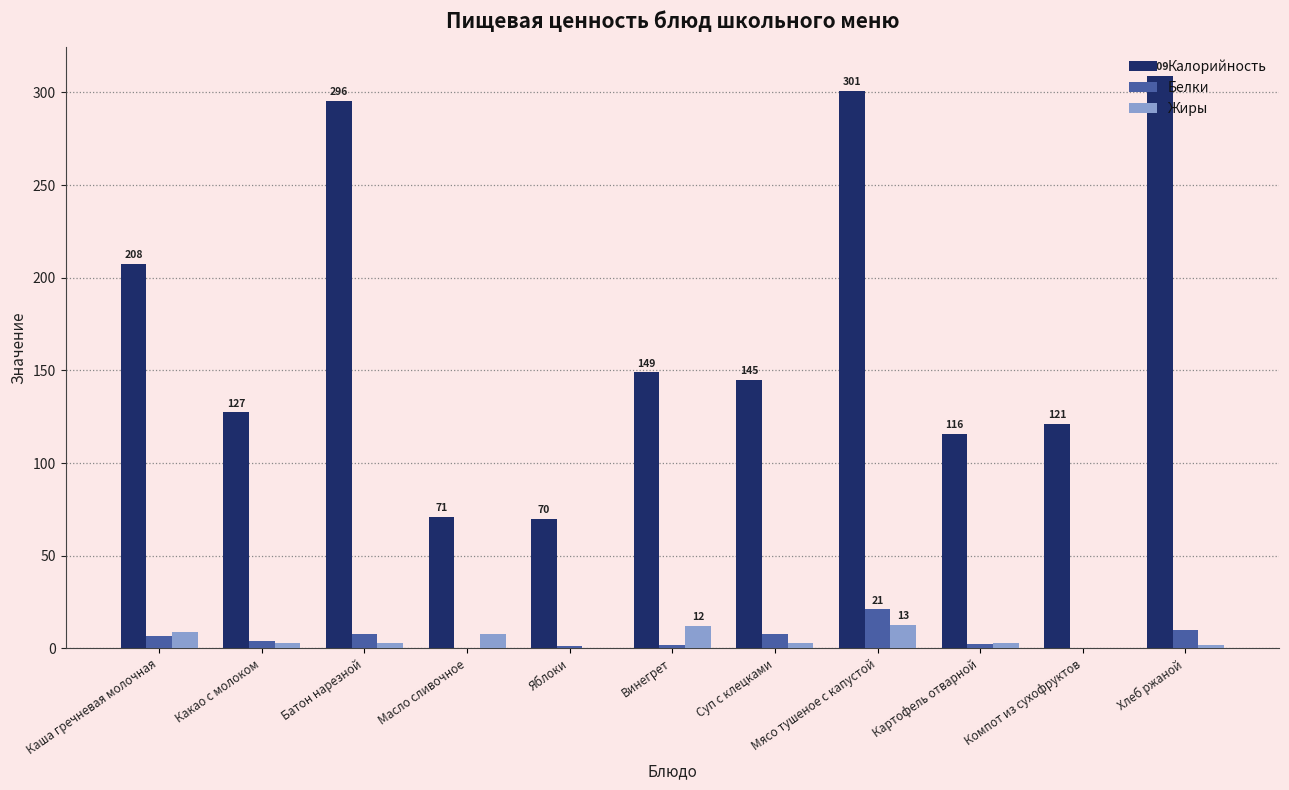

Which series changed the most between Винегрет and Мясо тушеное с капустой?

Калорийность